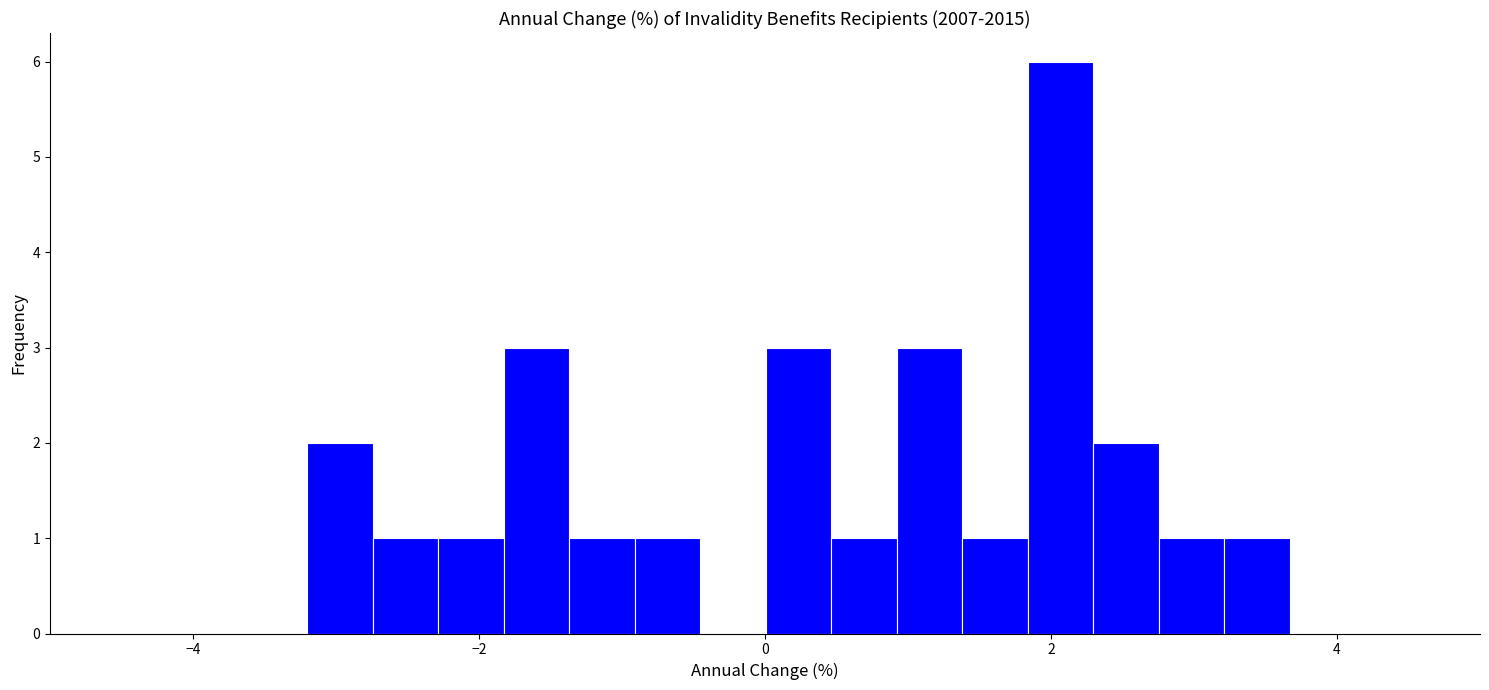

Around what value on the x-axis is the tallest bar? Give the approximate position of its centre, as read against the axis.

2.0